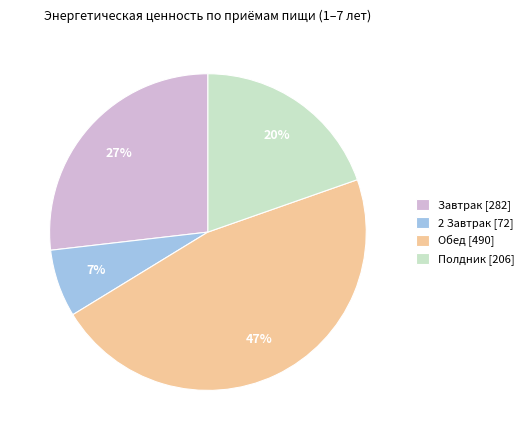

To the nearest percent, what is the average slice percentage?

25%